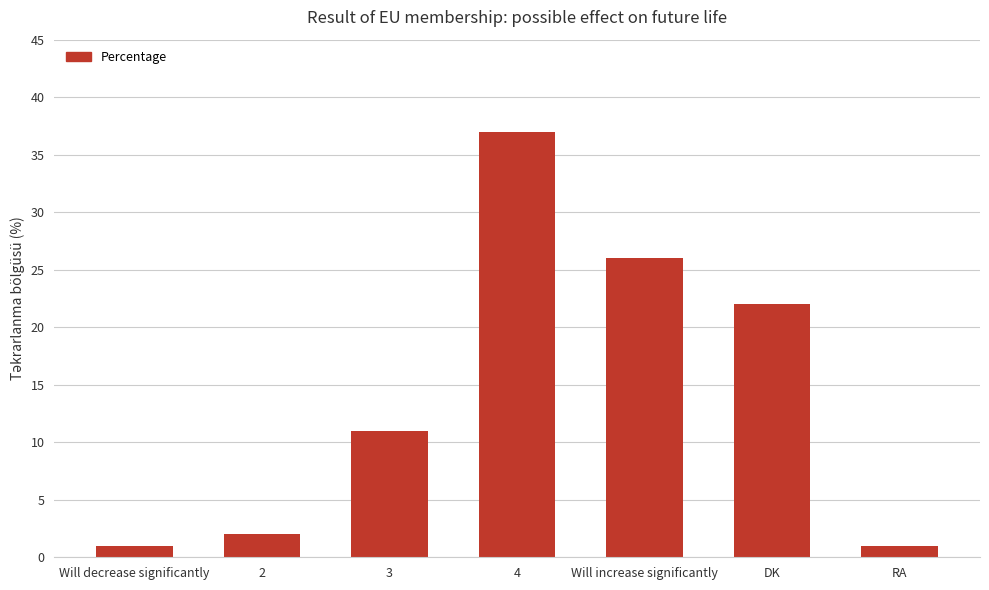

At which category does the chart reach its peak across all series?

4